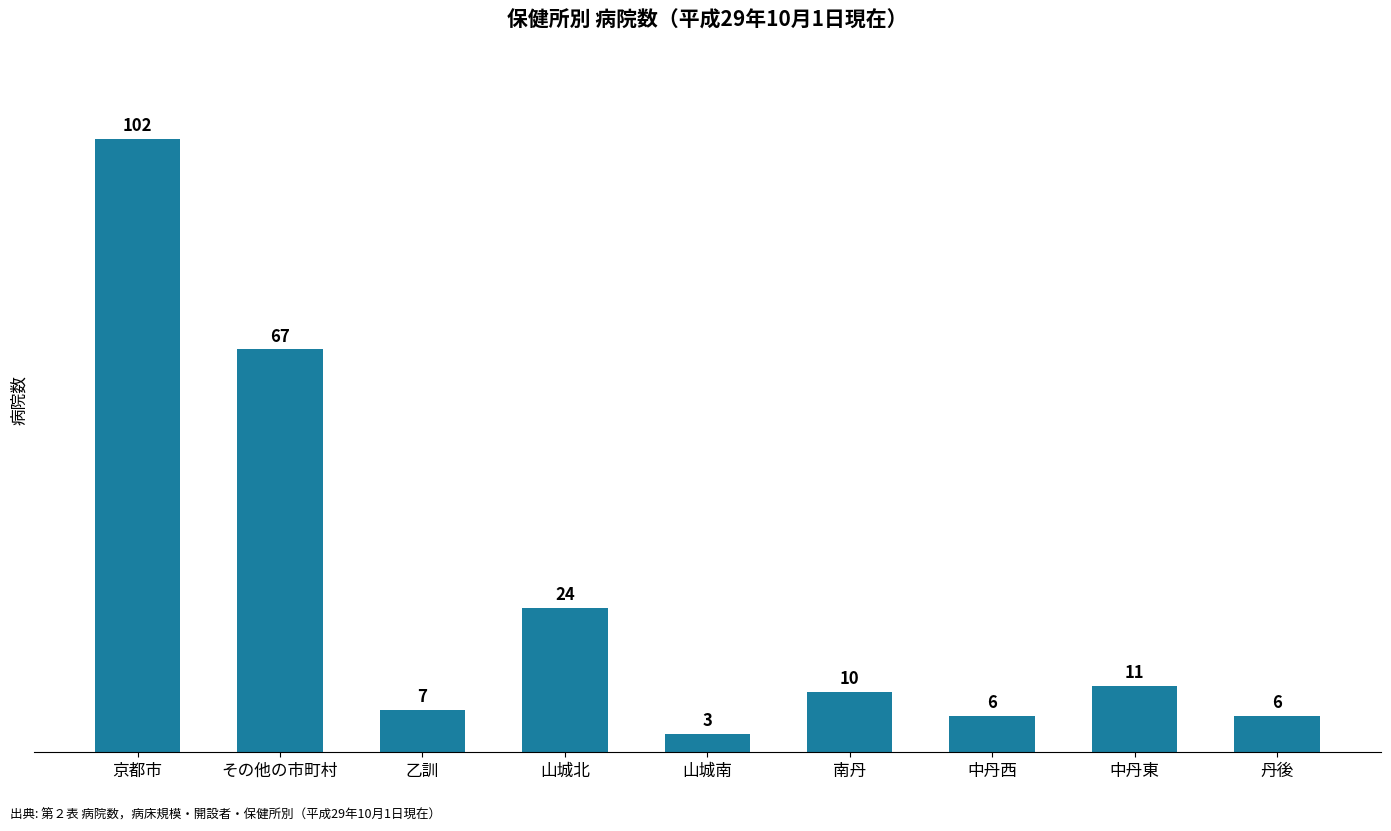

How many distinct data groups are displayed?

1